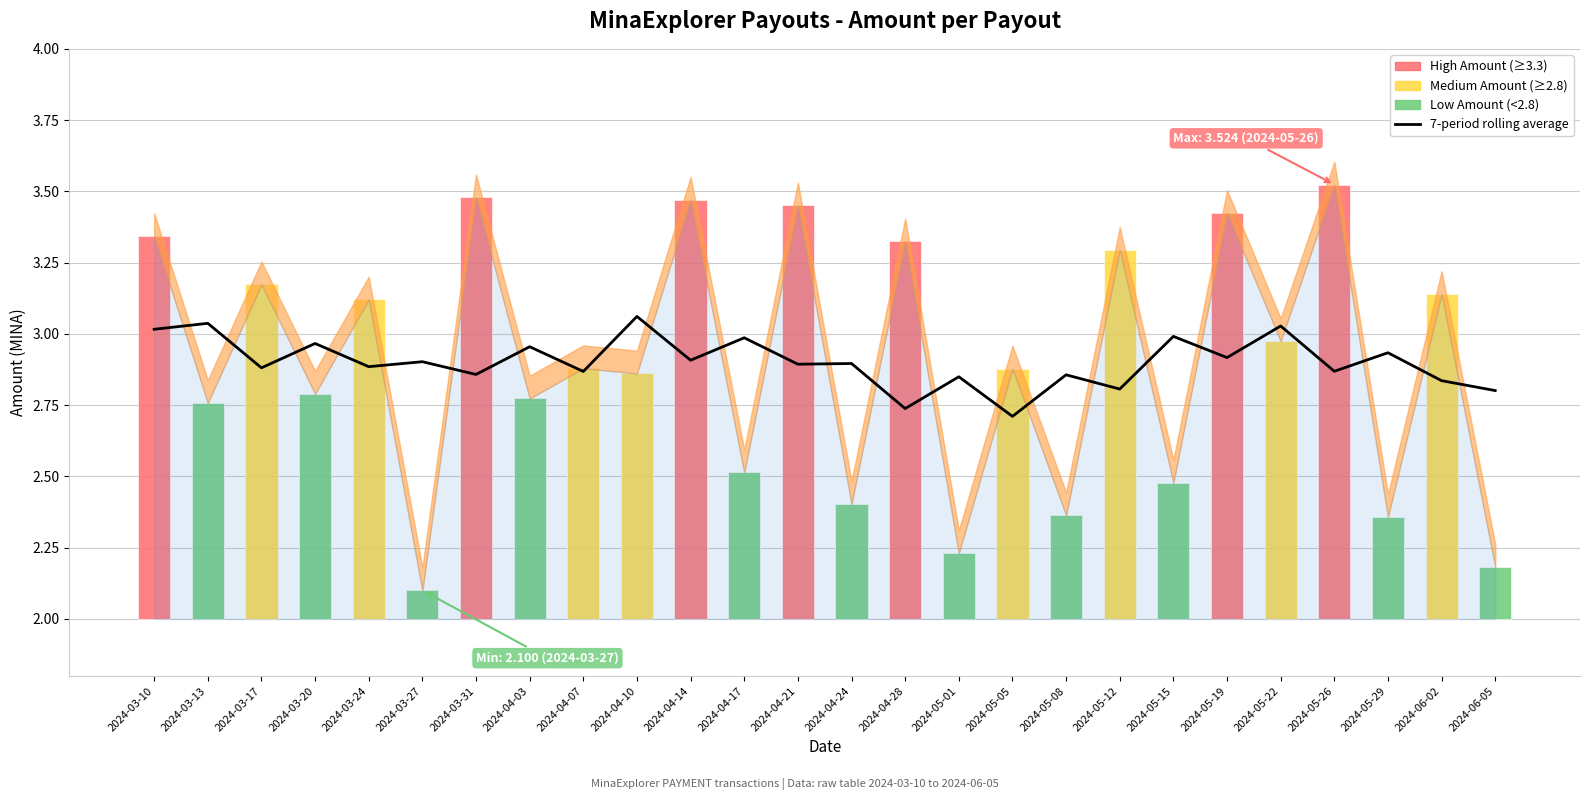

Which has a higher value, 2024-03-27 or 2024-03-24?

2024-03-27